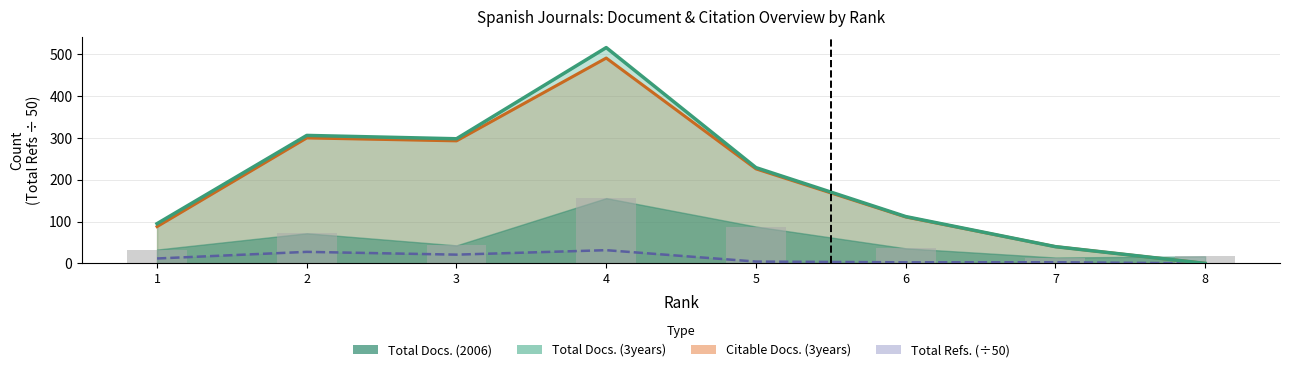

At which label does Total Docs. (2006) reach its peak?

4